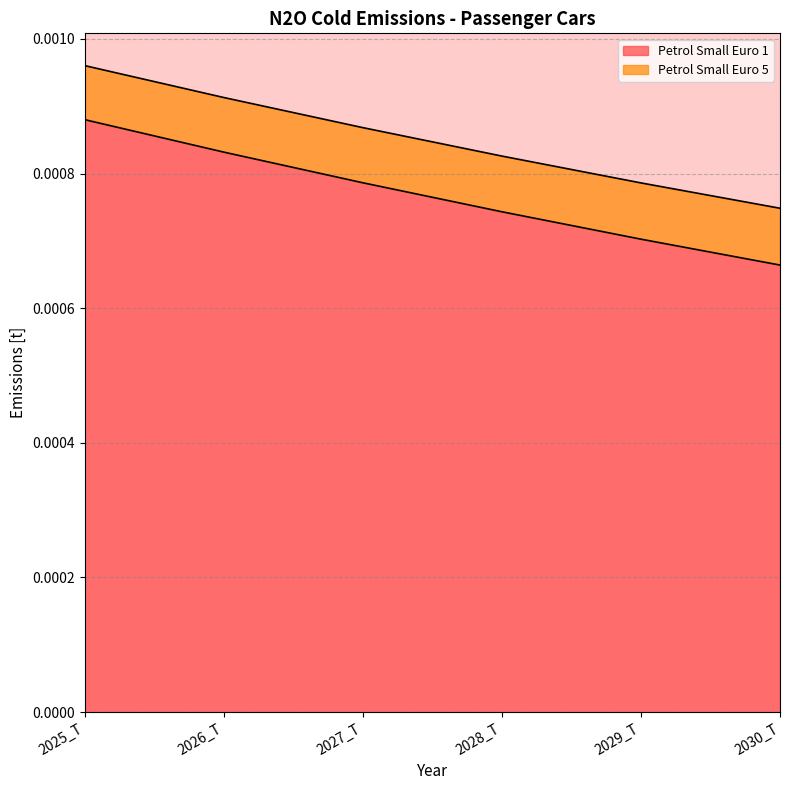

What is the label of the 1st point from the right?

2030_T